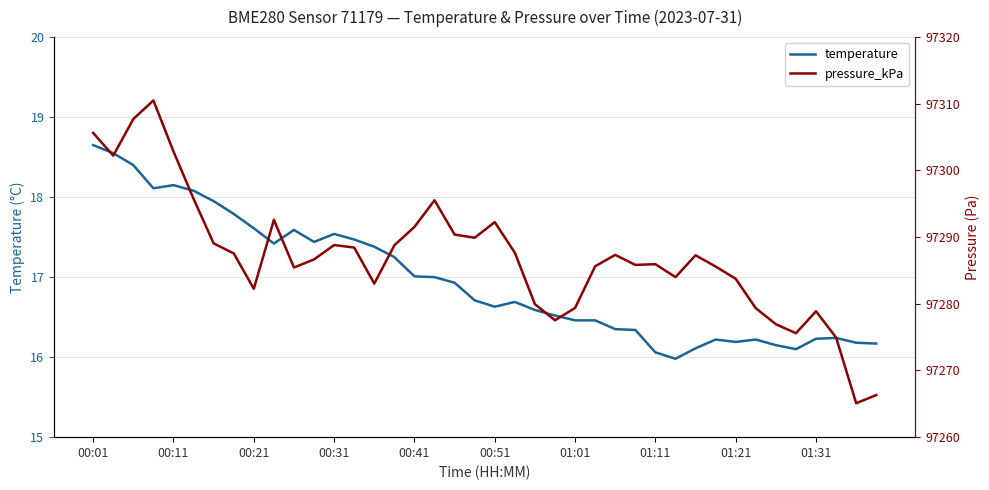

True or false: temperature and pressure_kPa intersect in this chart.

False